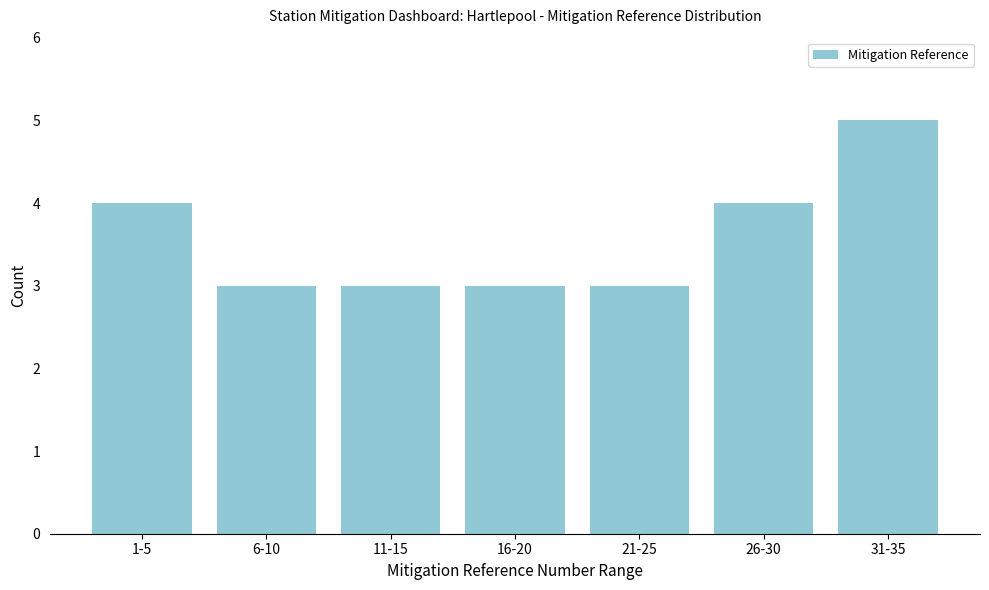

Reading left to right, list all the values displayed in this chart.

4	3	3	3	3	4	5